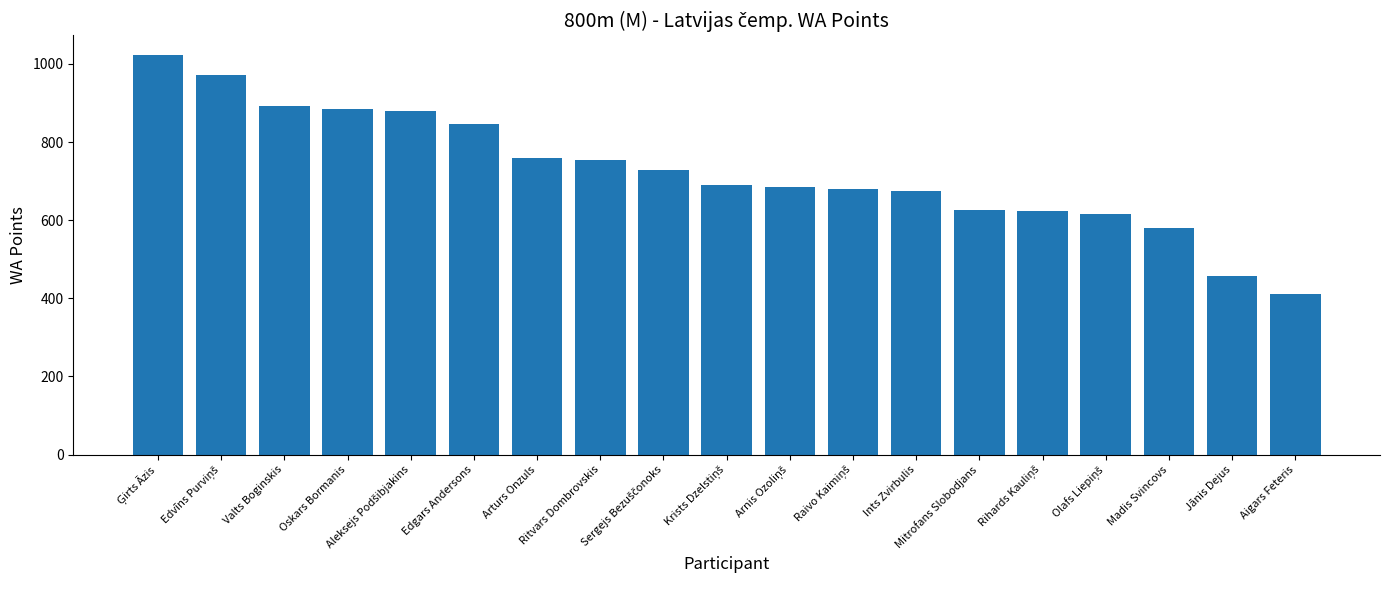

What is the value of the 4th bar from the left?

885